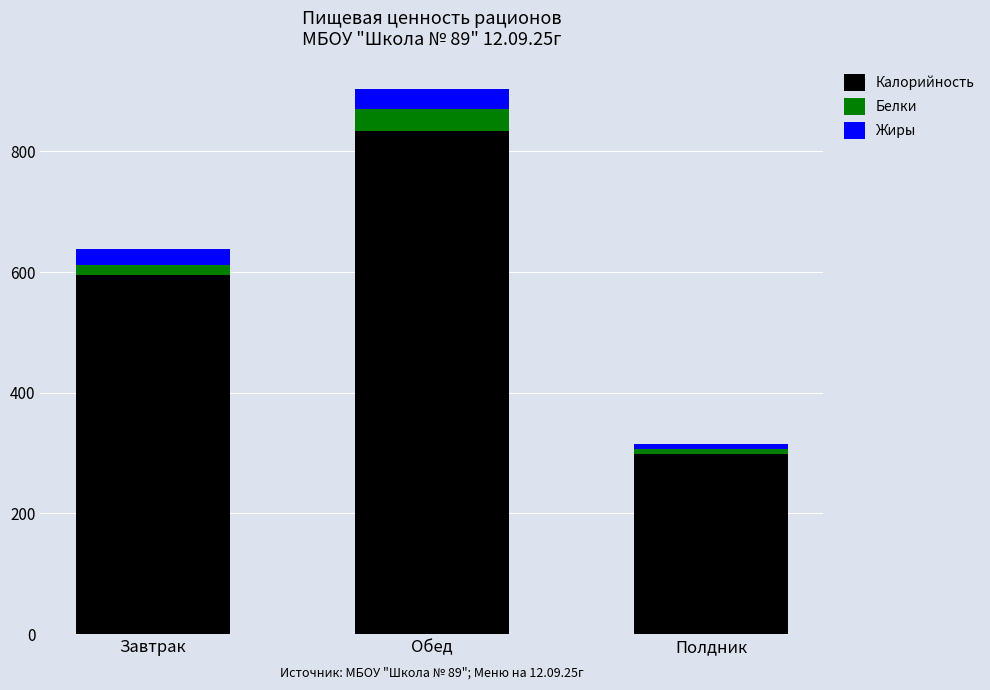

Is it true that Калорийность equals 299.0 at Полдник?

True